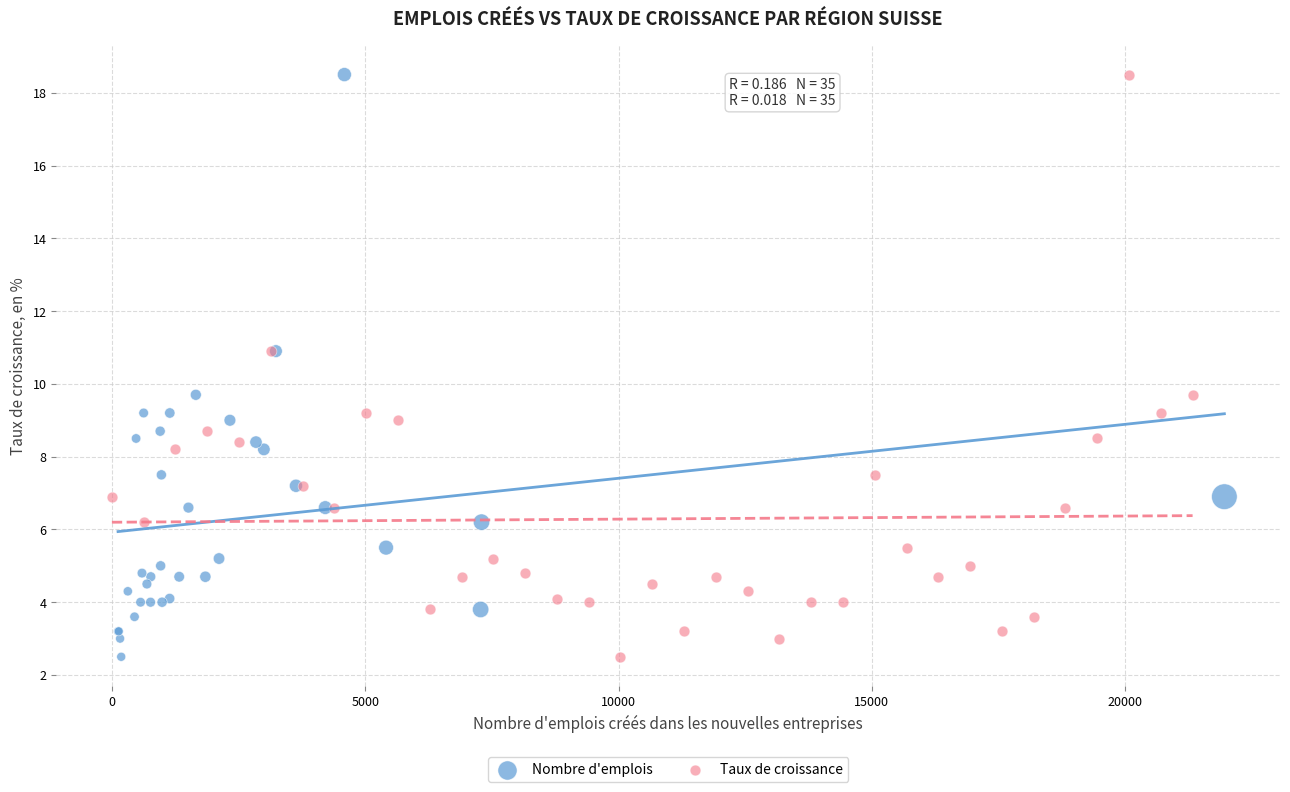

What are all the series names shown in the legend?

Nombre d'emplois, Taux de croissance